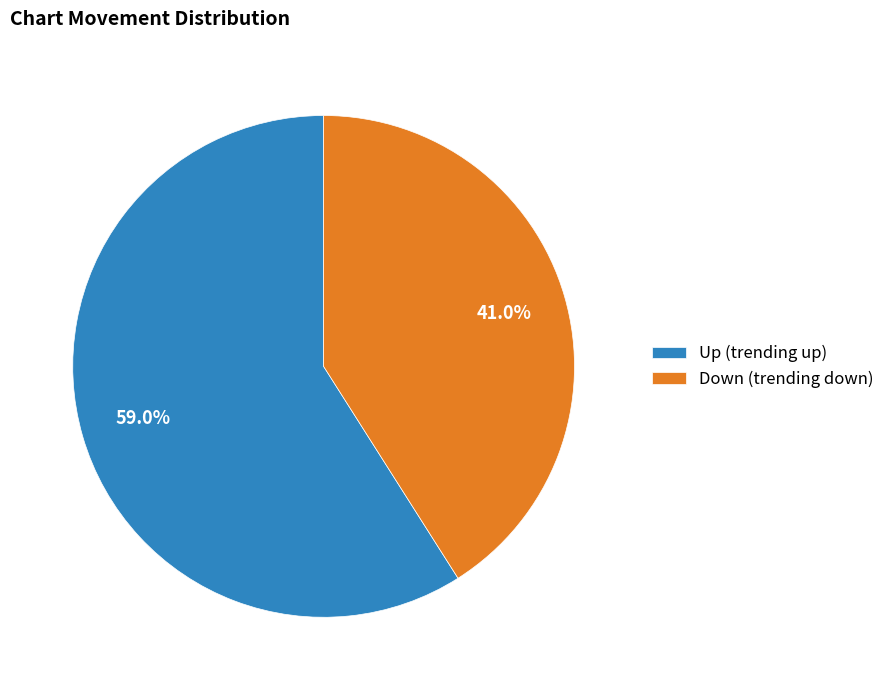

Count the number of slices in the pie.

2